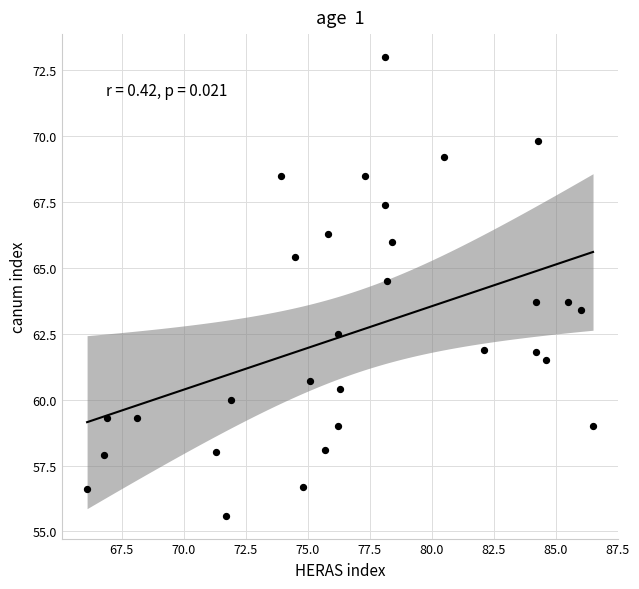

What is the range of X values (max minus min)?

20.4